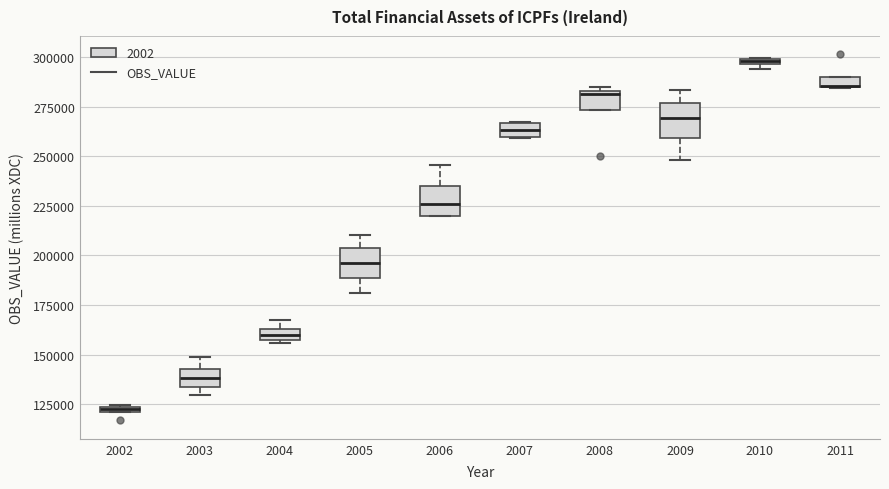

Where is the upper edge of the box at x = 2004 on the y-axis? The values are not printed on the chart, so give them approximately, as read against the axis.

165000